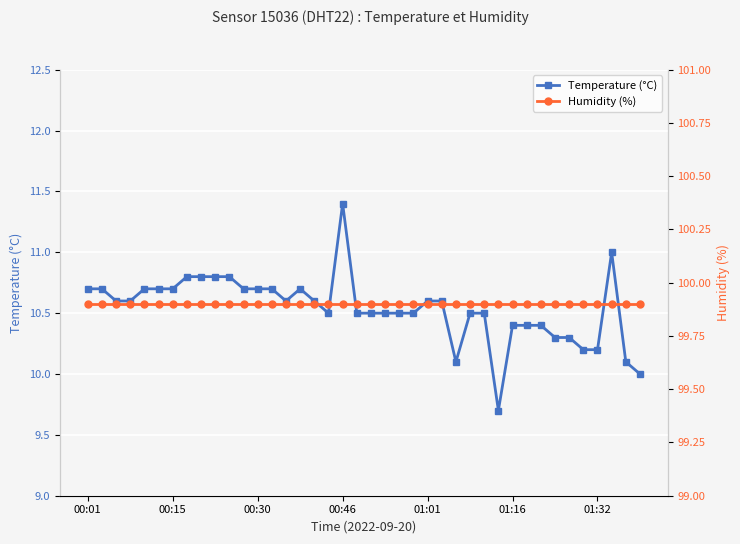

Which series changed the most between 32 and 38?

Temperature (°C)